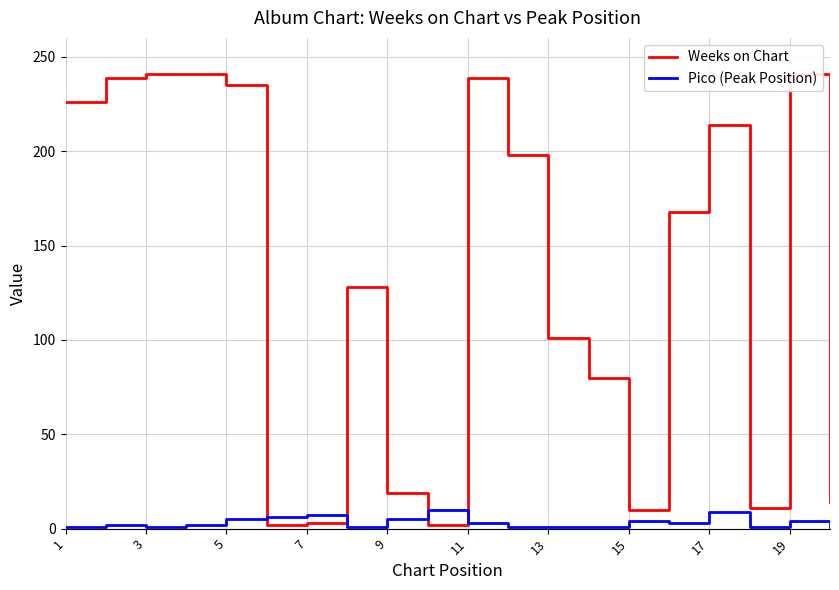

The value of Pico (Peak Position) at 13 is 1. True or false?

True